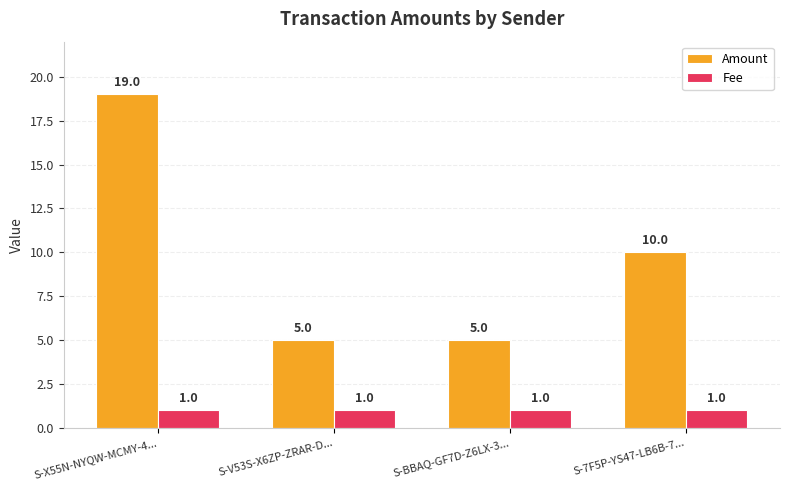

At which category is the sum across all series the highest?

S-X55N-NYQW-MCMY-4...